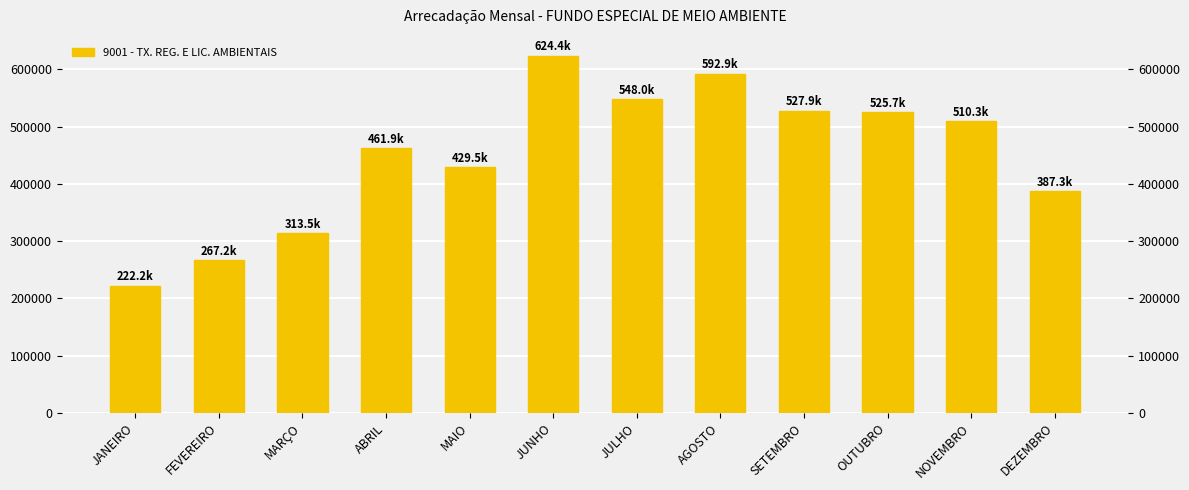

What is the smallest value displayed?

222239.3